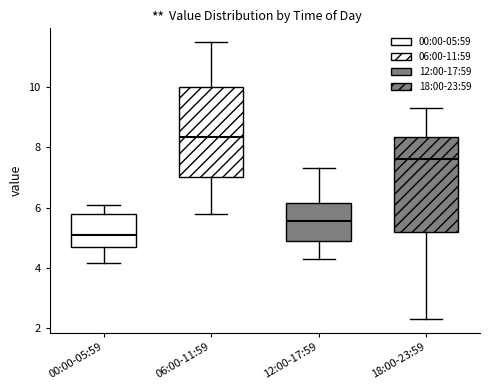

Reading left to right, transcribe this box plot: for each box, give where its median line is, the range the box spans, and where its two whiskers end, as read against the y-axis. The values are not printed on the chart, so give them approximately, as read against the axis.

00:00-05:59: median 5.2, box 4.6 to 5.8, whiskers 4.2 to 6.0
06:00-11:59: median 8.4, box 7.0 to 10.0, whiskers 5.8 to 11.6
12:00-17:59: median 5.6, box 4.8 to 6.2, whiskers 4.4 to 7.4
18:00-23:59: median 7.6, box 5.2 to 8.4, whiskers 2.4 to 9.4